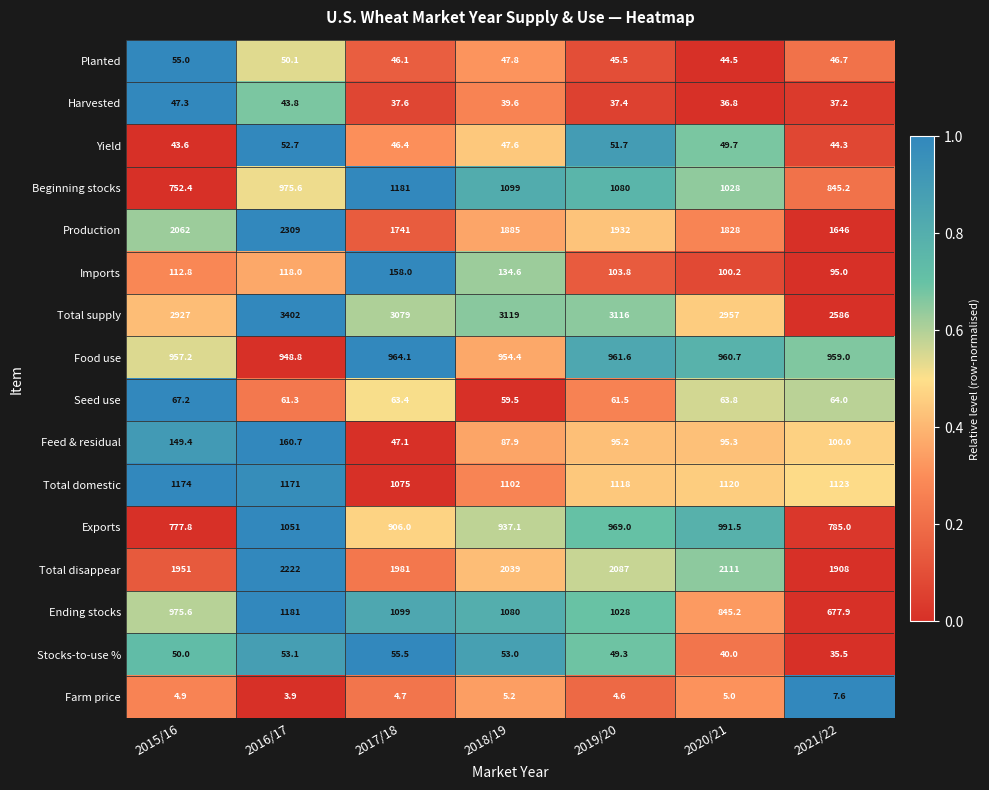

At which category is the sum across all series the highest?

2016/17